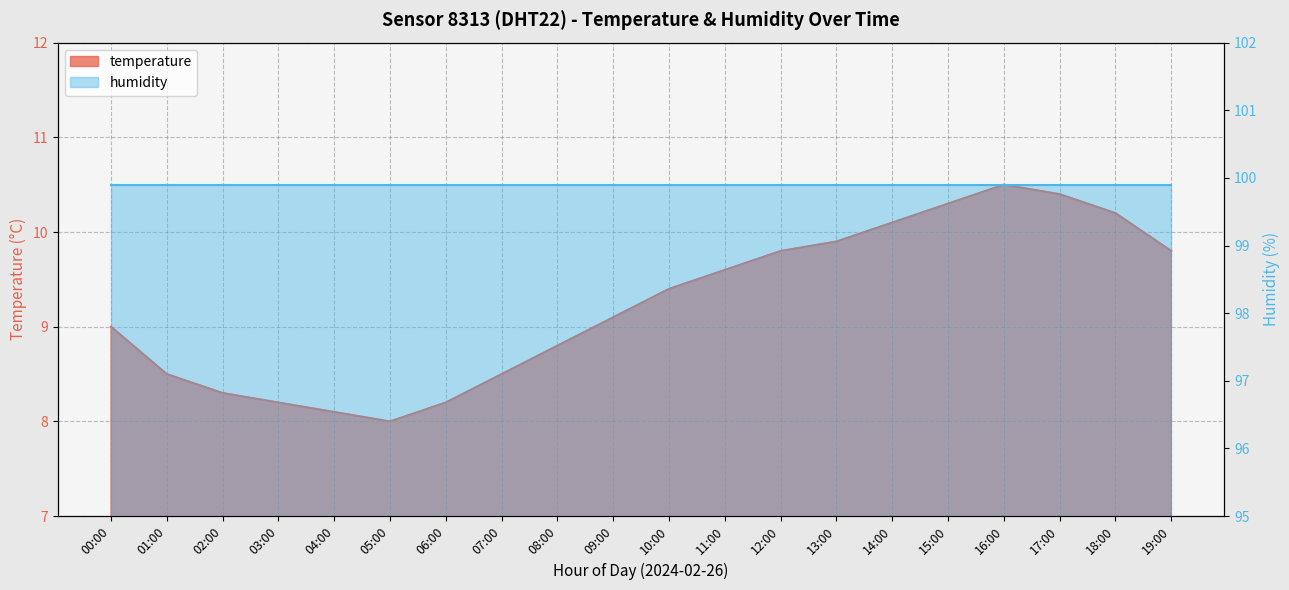

At which category does the data reach its first local peak?

16:00